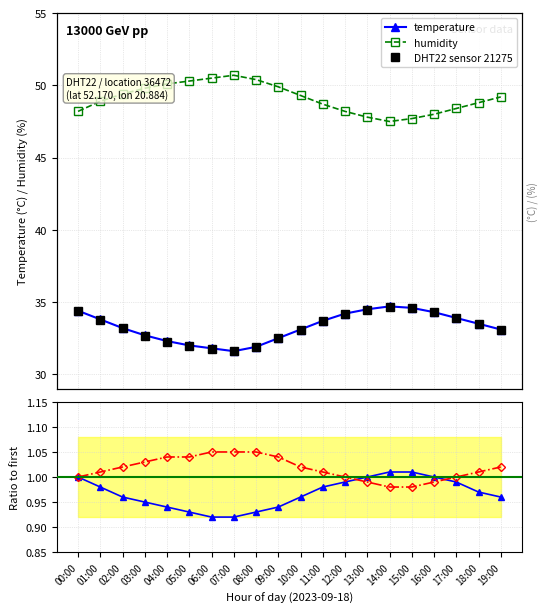

The value of temperature at 08:00 is 1.4. True or false?

False